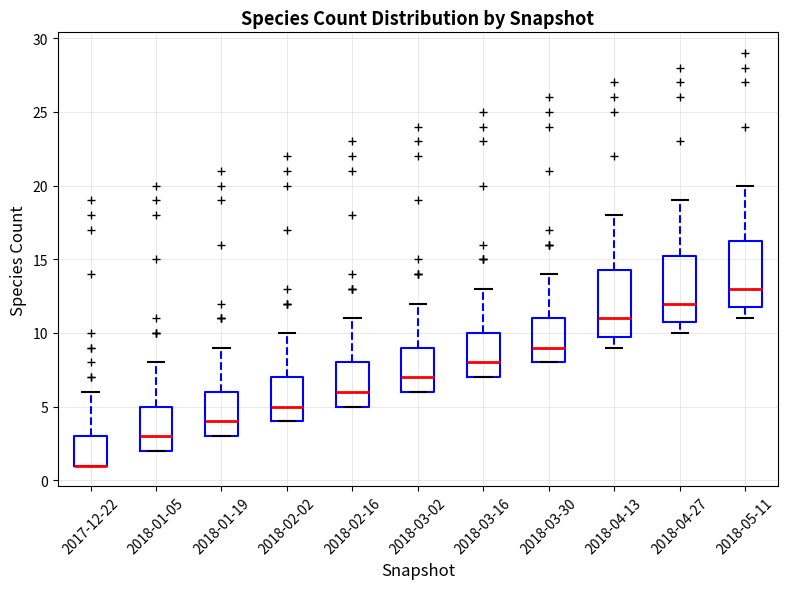

Reading left to right, transcribe this box plot: for each box, give where its median line is, the range the box spans, and where its two whiskers end, as read against the y-axis. The values are not printed on the chart, so give them approximately, as read against the axis.

2017-12-22: median 1.0 (drawn on the box's lower edge), box 1.0 to 3.0, whiskers 1.0 to 6.0
2018-01-05: median 3.0, box 2.0 to 5.0, whiskers 2.0 to 8.0
2018-01-19: median 4.0, box 3.0 to 6.0, whiskers 3.0 to 9.0
2018-02-02: median 5.0, box 4.0 to 7.0, whiskers 4.0 to 10.0
2018-02-16: median 6.0, box 5.0 to 8.0, whiskers 5.0 to 11.0
2018-03-02: median 7.0, box 6.0 to 9.0, whiskers 6.0 to 12.0
2018-03-16: median 8.0, box 7.0 to 10.0, whiskers 7.0 to 13.0
2018-03-30: median 9.0, box 8.0 to 11.0, whiskers 8.0 to 14.0
2018-04-13: median 11.0, box 10.0 to 14.5, whiskers 9.0 to 18.0
2018-04-27: median 12.0, box 11.0 to 15.5, whiskers 10.0 to 19.0
2018-05-11: median 13.0, box 12.0 to 16.5, whiskers 11.0 to 20.0